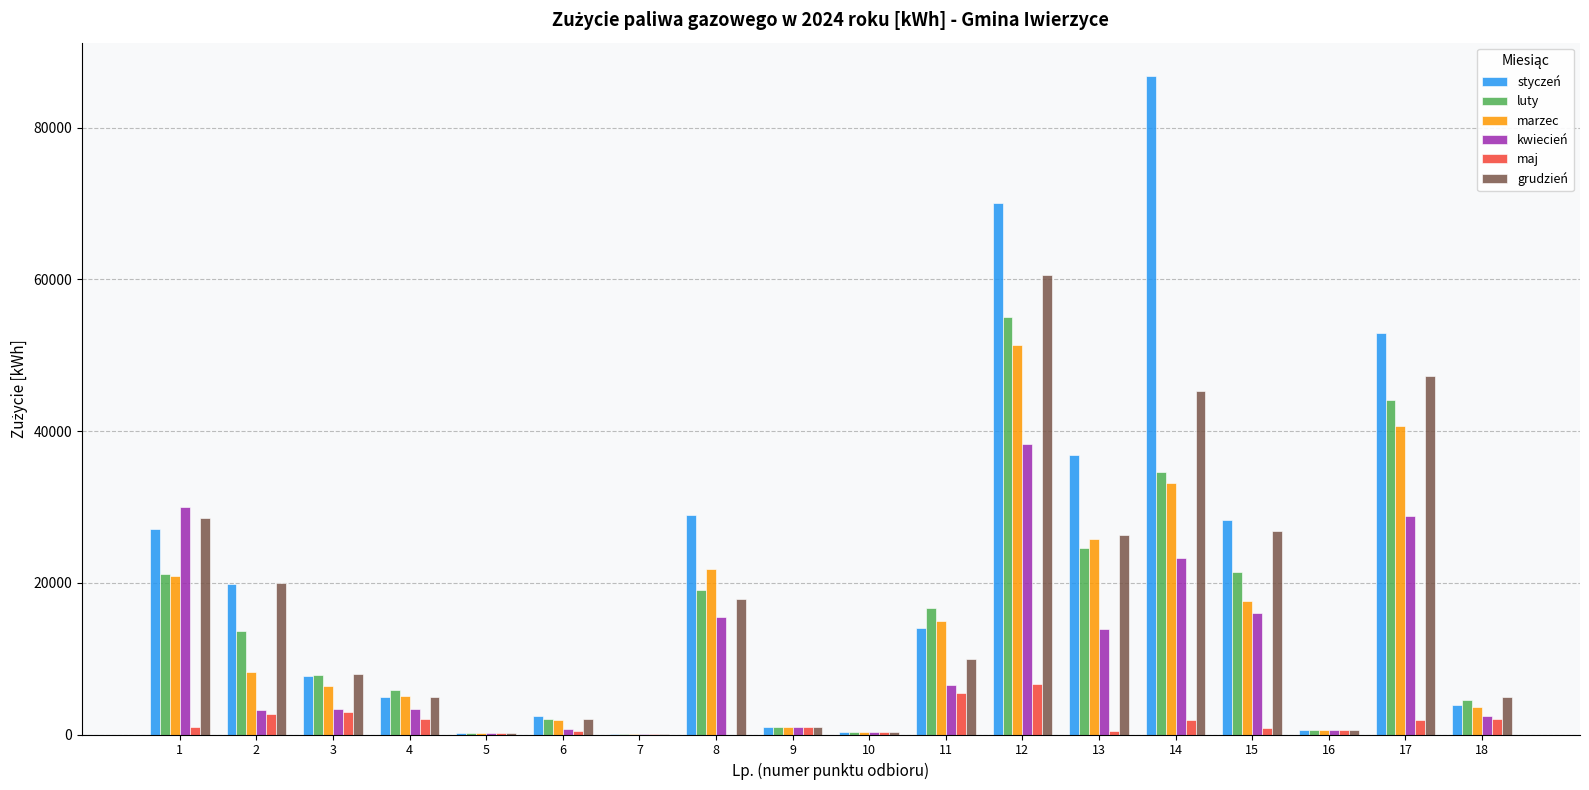

How many groups of bars are there?

18